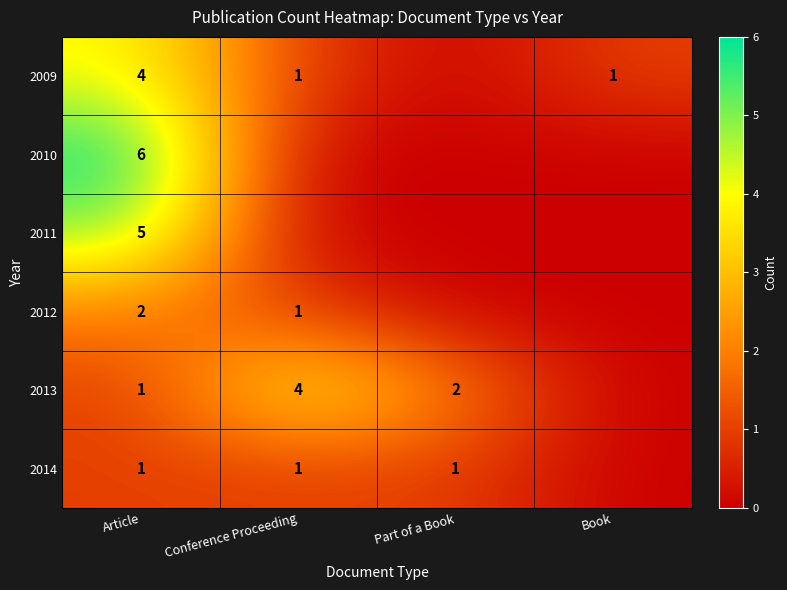

What is the difference between the highest and lowest values at Article?

5